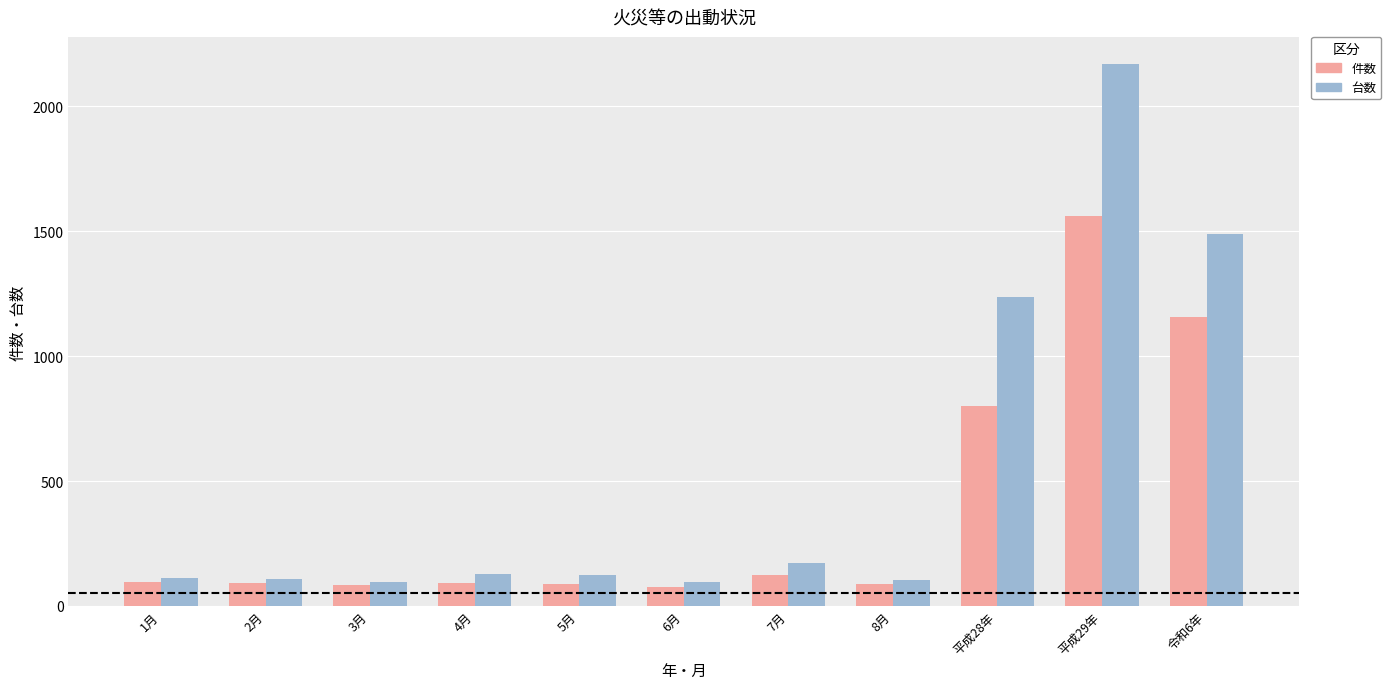

Which series has the largest total across all categories?

台数